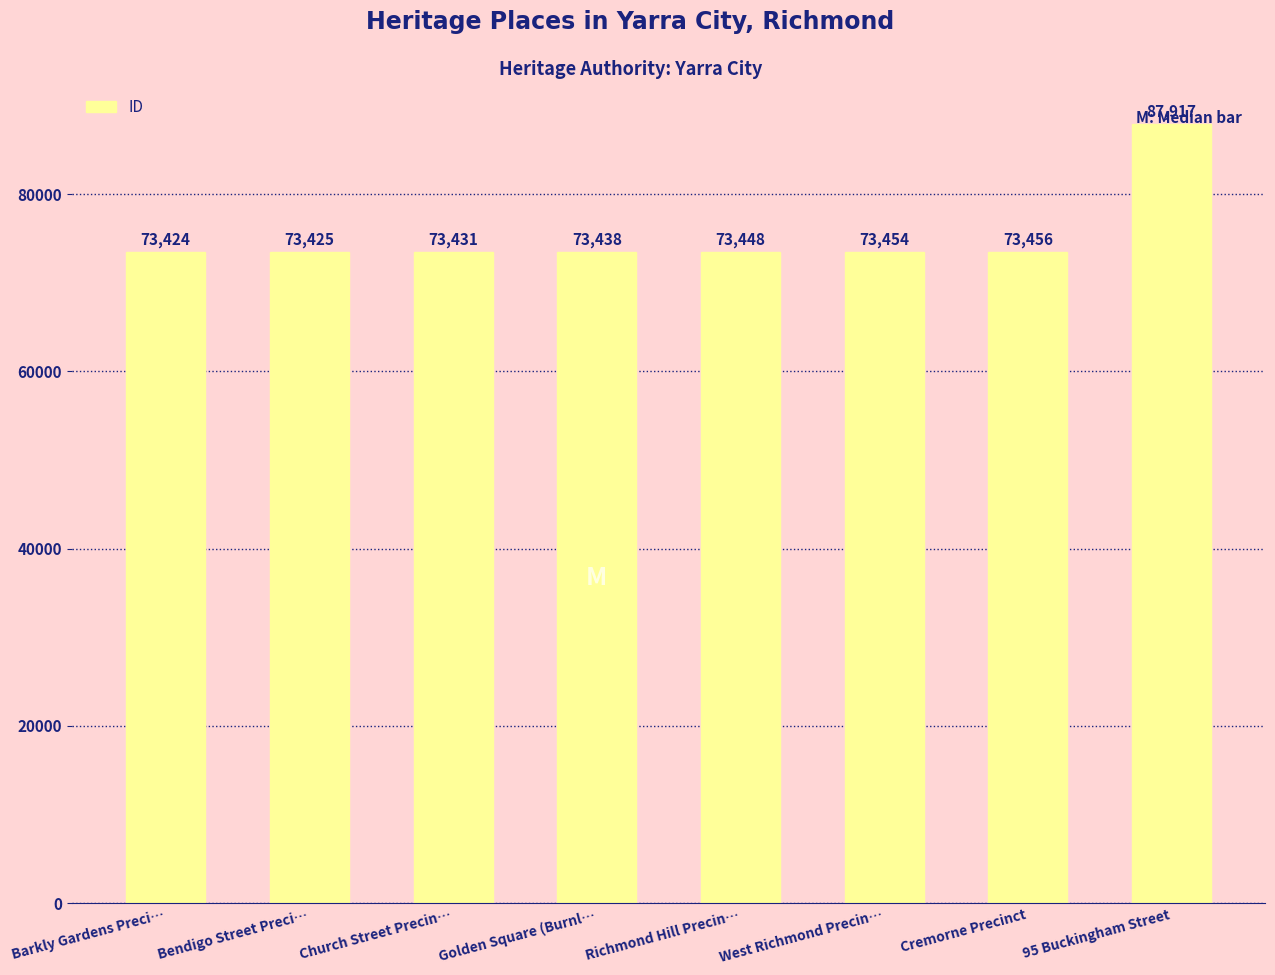

What value does the data have at Richmond Hill Precin…?

73448